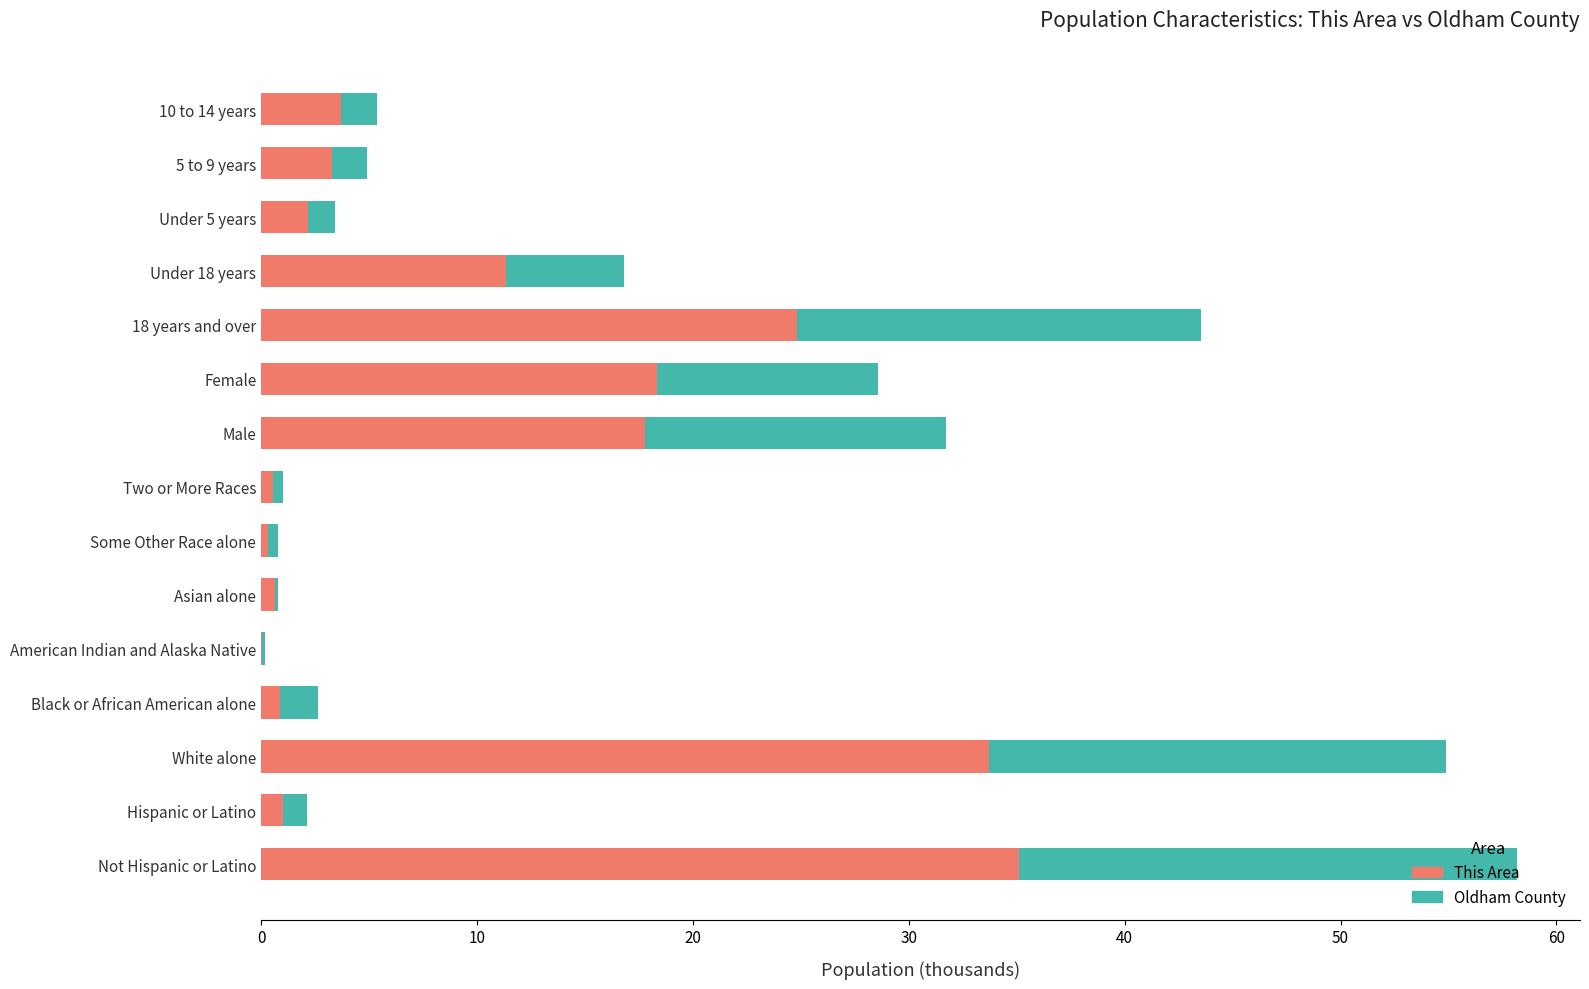

What is the sum of all This Area values?

153.7